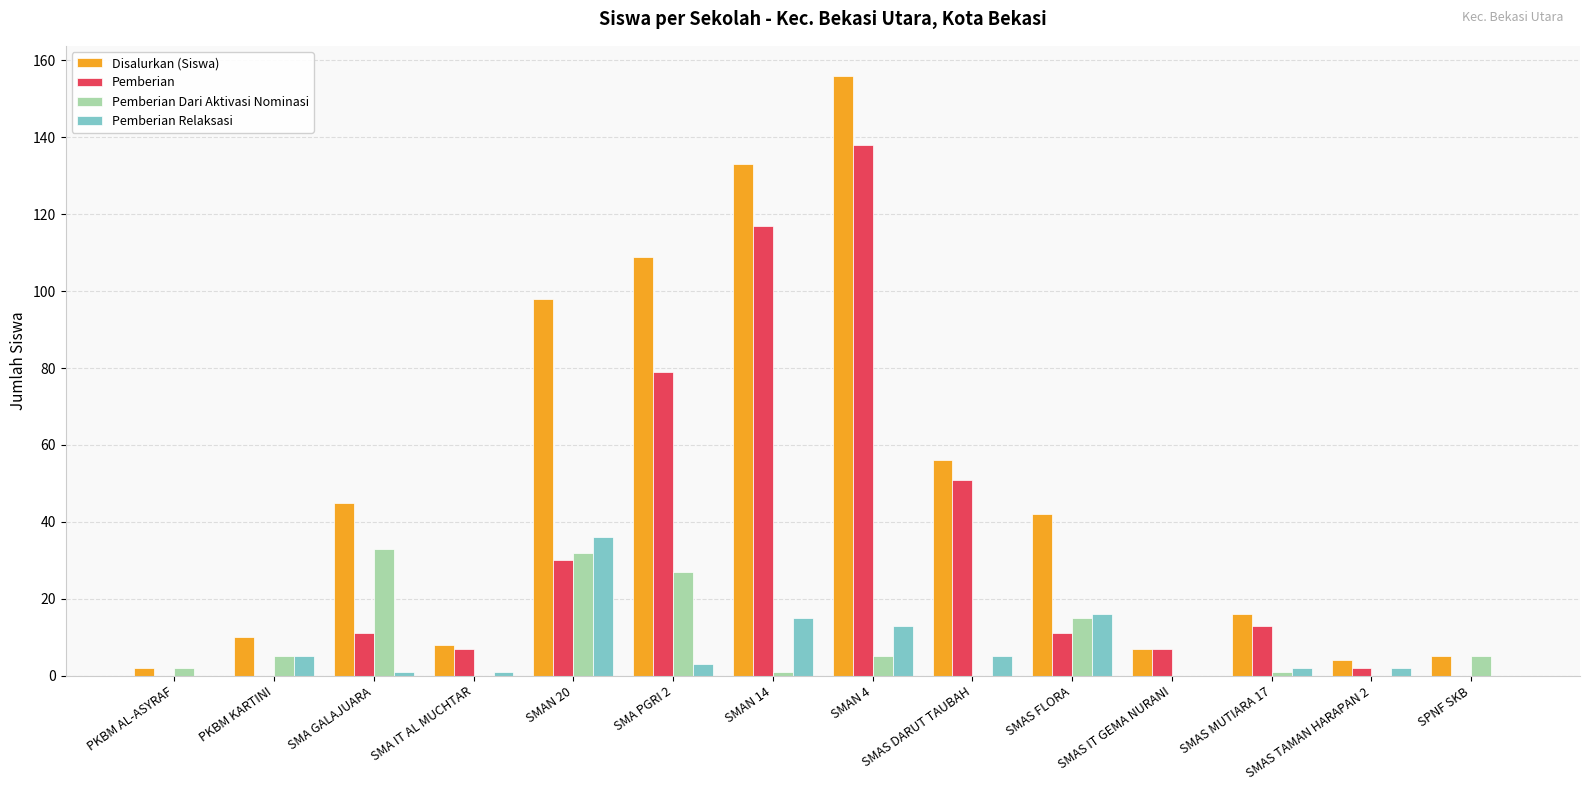

What is the sum of all Disalurkan (Siswa) values?

691